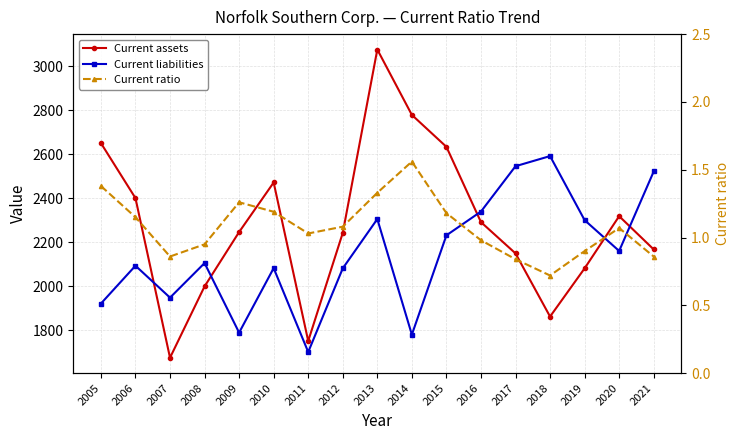

Where do Current liabilities and Current assets first cross each other?

2006 and 2007